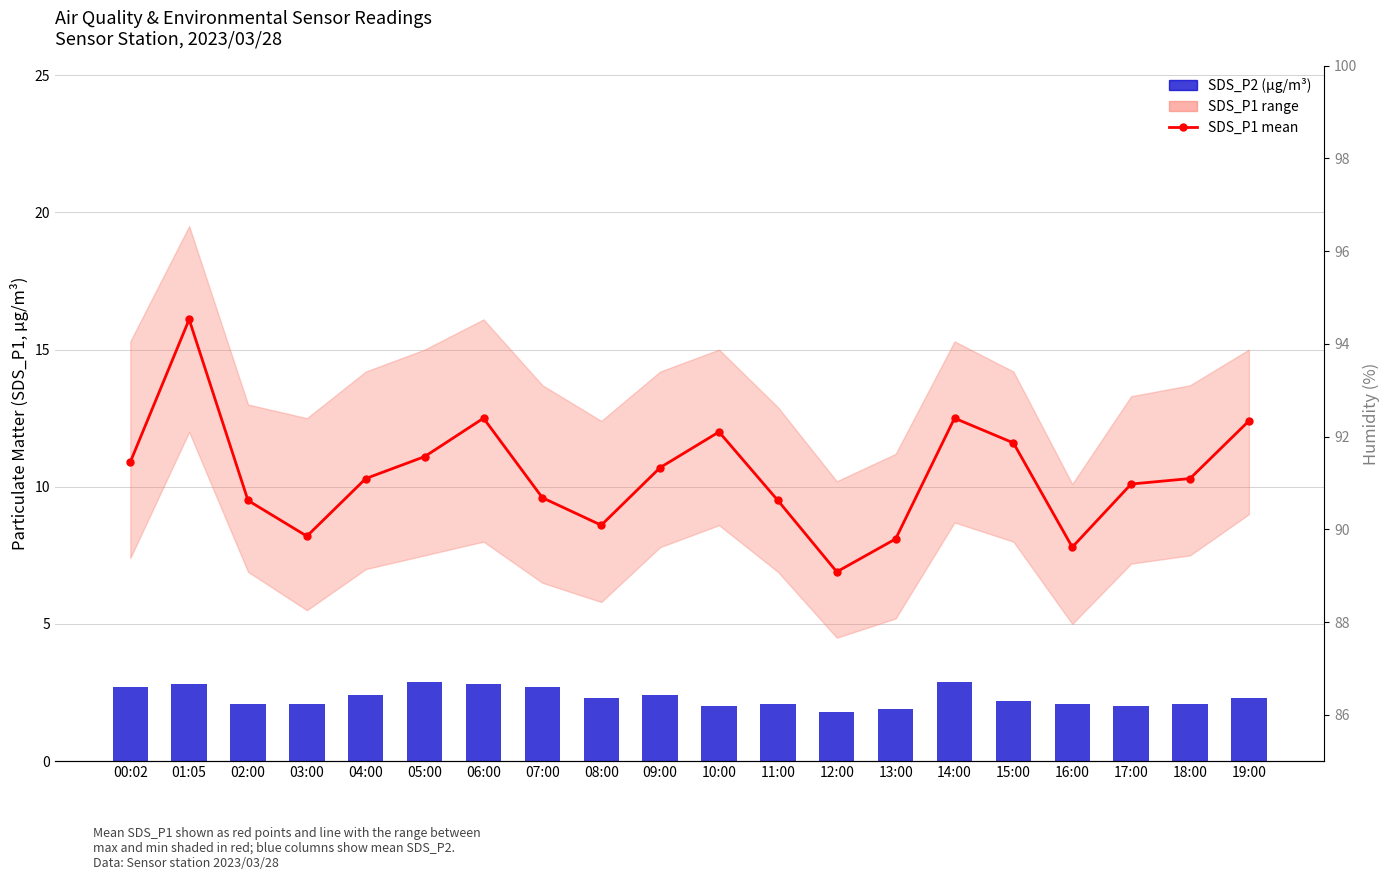

Between 03:00 and 10:00, which series saw the biggest shift?

SDS_P1 (mean)